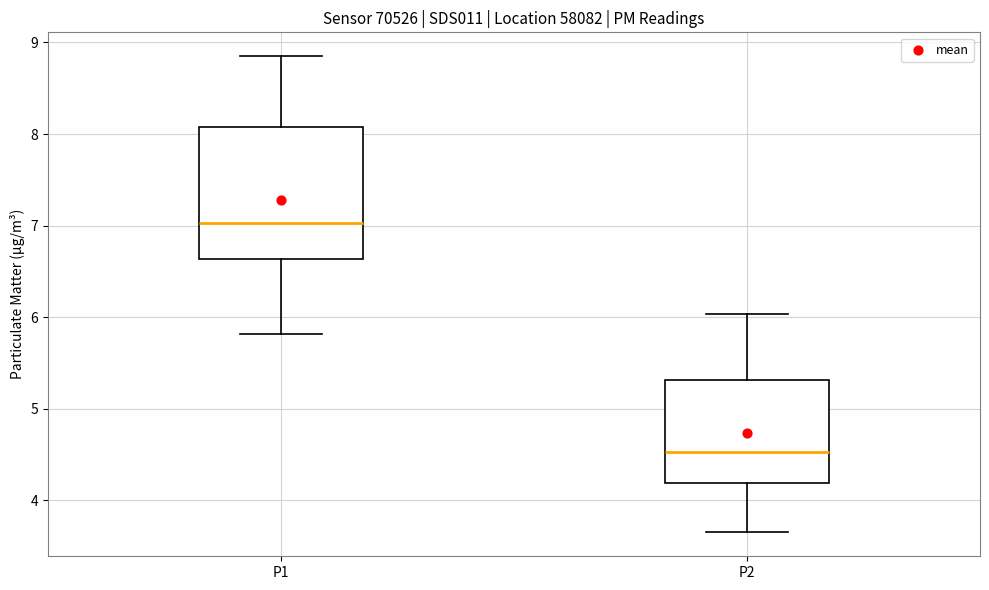

Reading left to right, read every box against the y-axis: the position of its median line, the range the box covers, and the ends of its whiskers. The values are not printed on the chart, so give them approximately, as read against the axis.

P1: median 7.0, box 6.6 to 8.1, whiskers 5.8 to 8.9
P2: median 4.5, box 4.2 to 5.3, whiskers 3.7 to 6.0